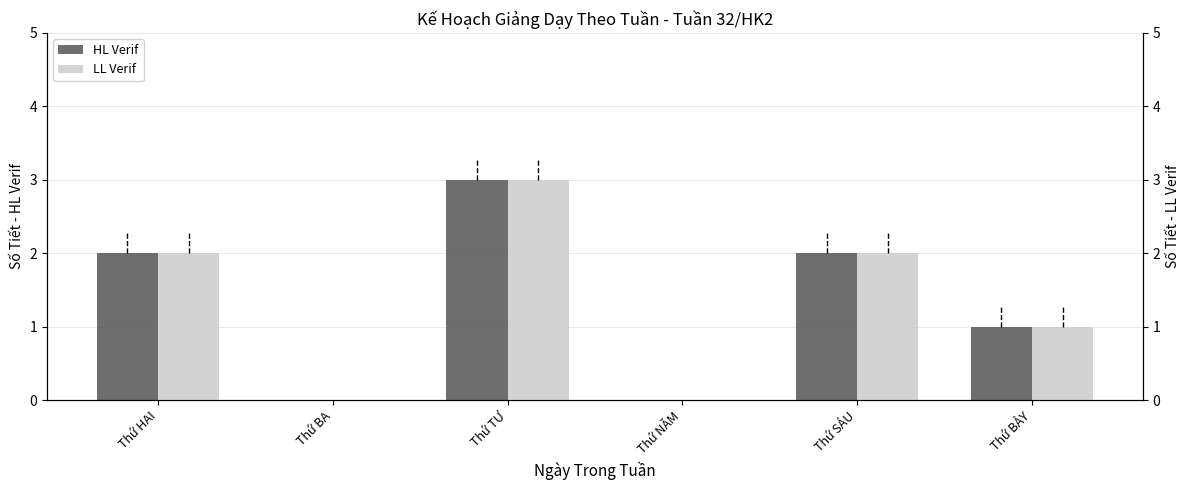

What is the difference between the LL Verif values at Thứ NĂM and Thứ HAI?

2